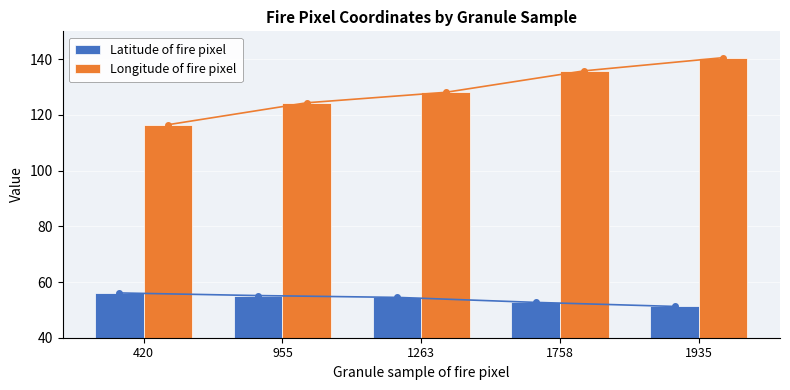

What is the minimum value for Longitude of fire pixel?

116.5